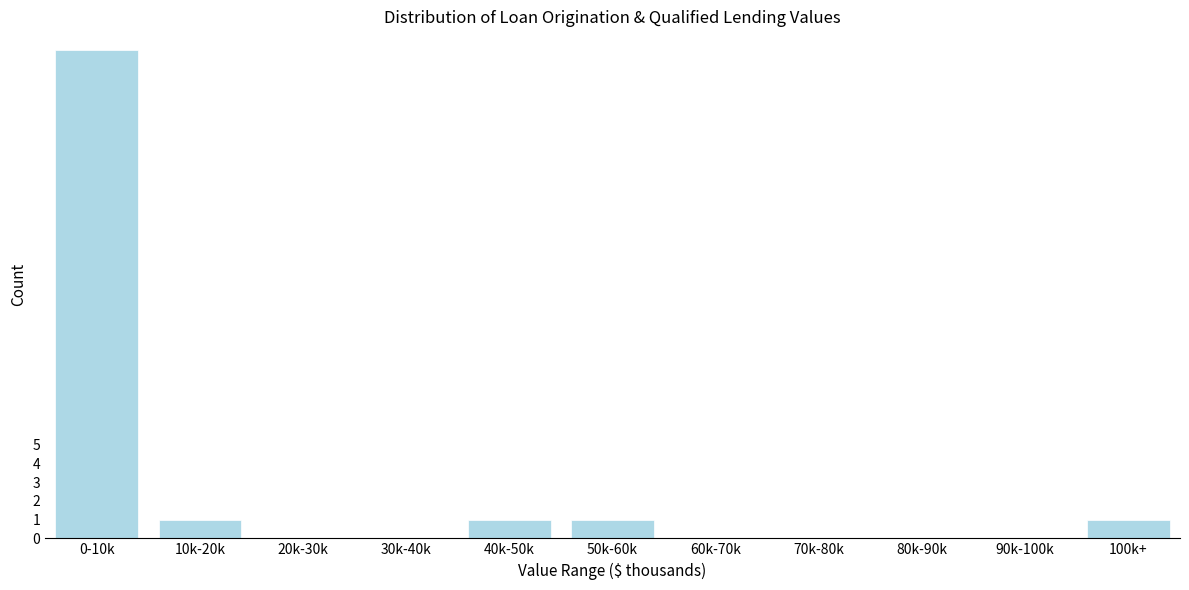

Reading left to right, transcribe all the data shown in this chart.

0-10k=26	10k-20k=1	20k-30k=0	30k-40k=0	40k-50k=1	50k-60k=1	60k-70k=0	70k-80k=0	80k-90k=0	90k-100k=0	100k+=1